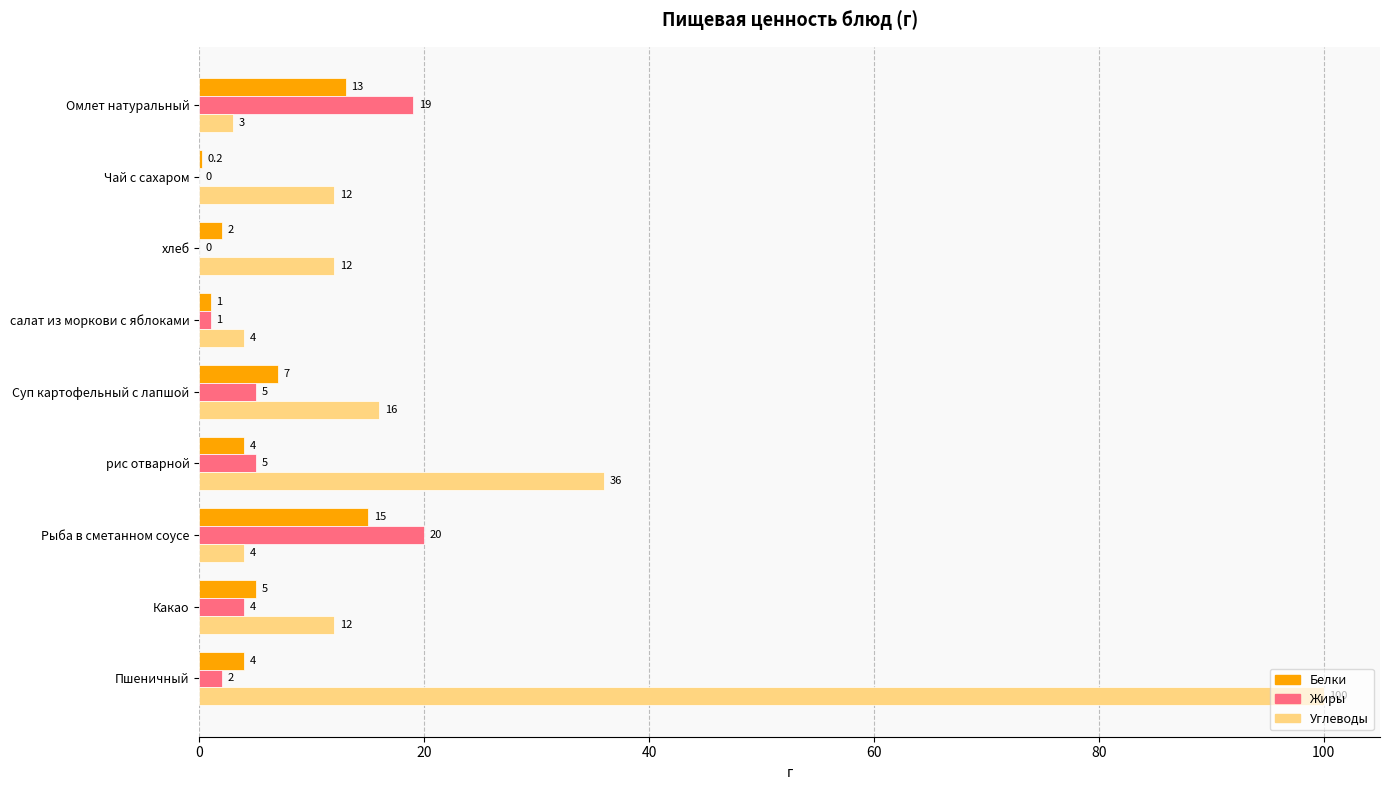

What is the sum of the Жиры values at Омлет натуральный and салат из моркови с яблоками?

20.0